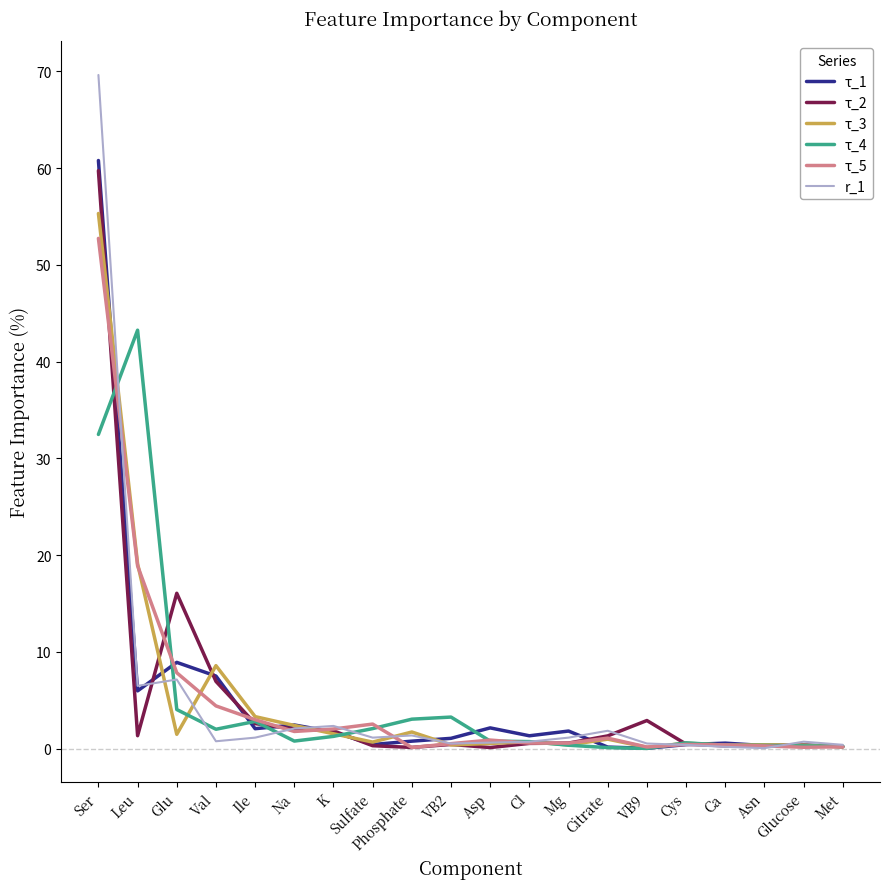

What is the total value across all series at Met?

1.4